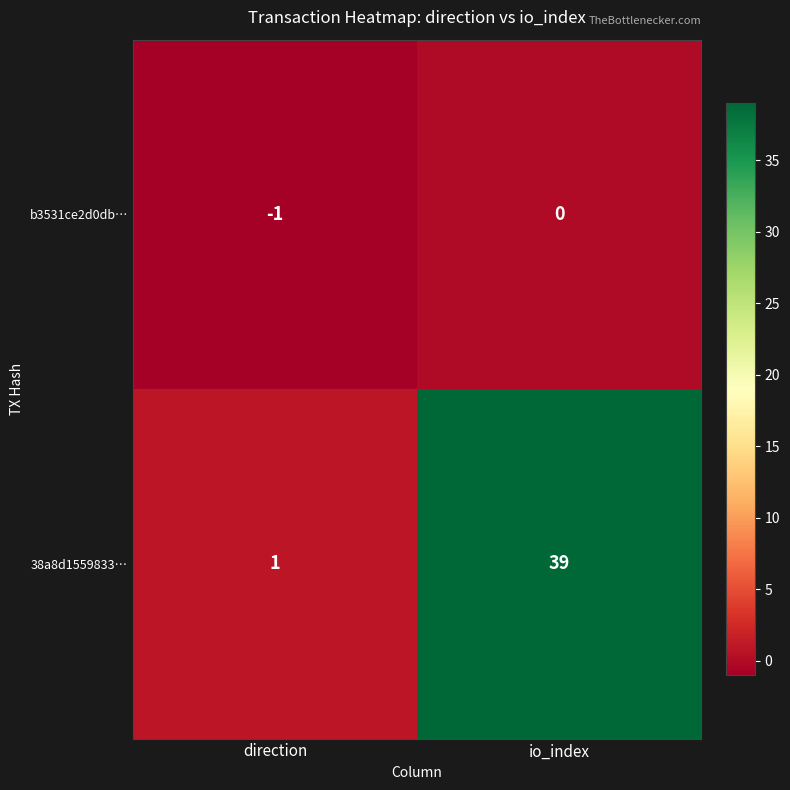

Which series has the largest total across all categories?

38a8d1559833…